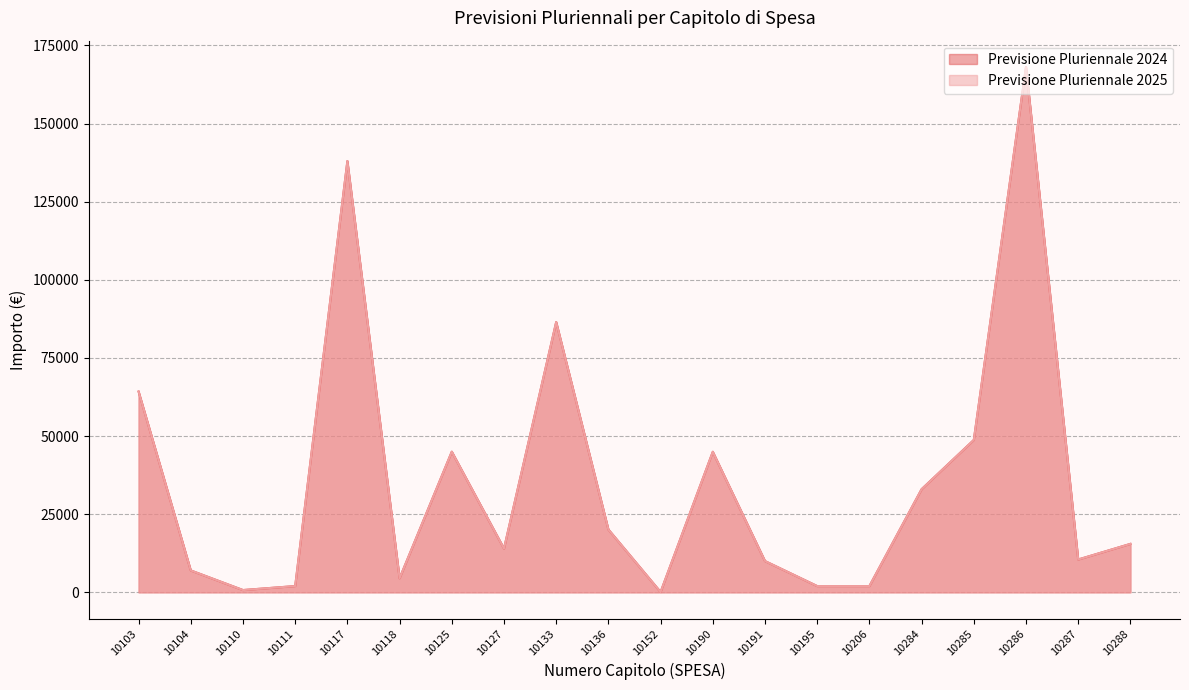

True or false: Previsione Pluriennale 2025 and Previsione Pluriennale 2024 intersect in this chart.

False